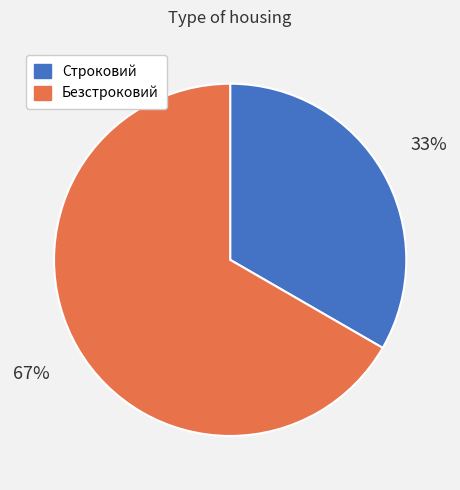

To the nearest percent, what percentage of the pie is Строковий?

33%